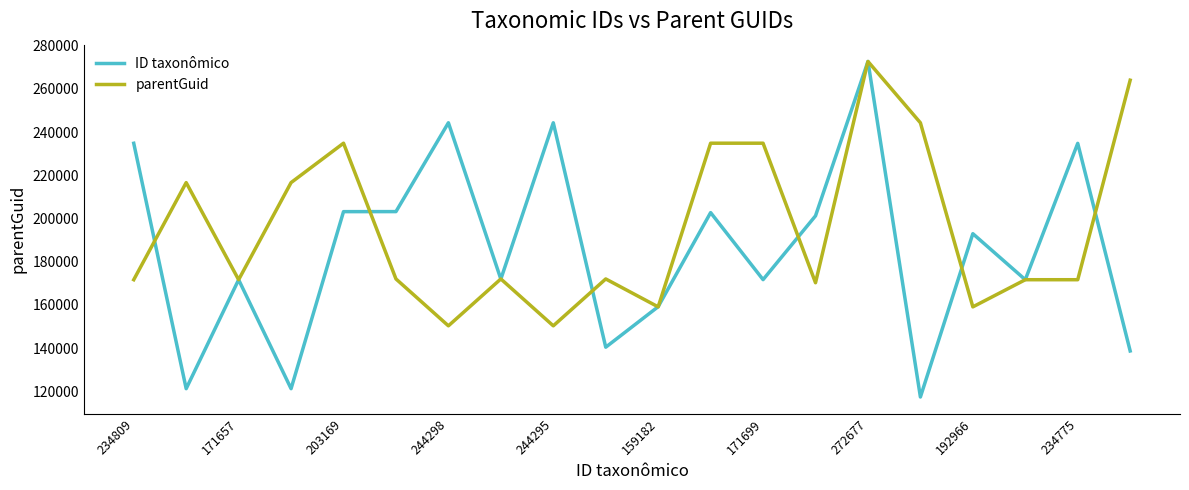

True or false: parentGuid has more than 0 interior local peaks.

True